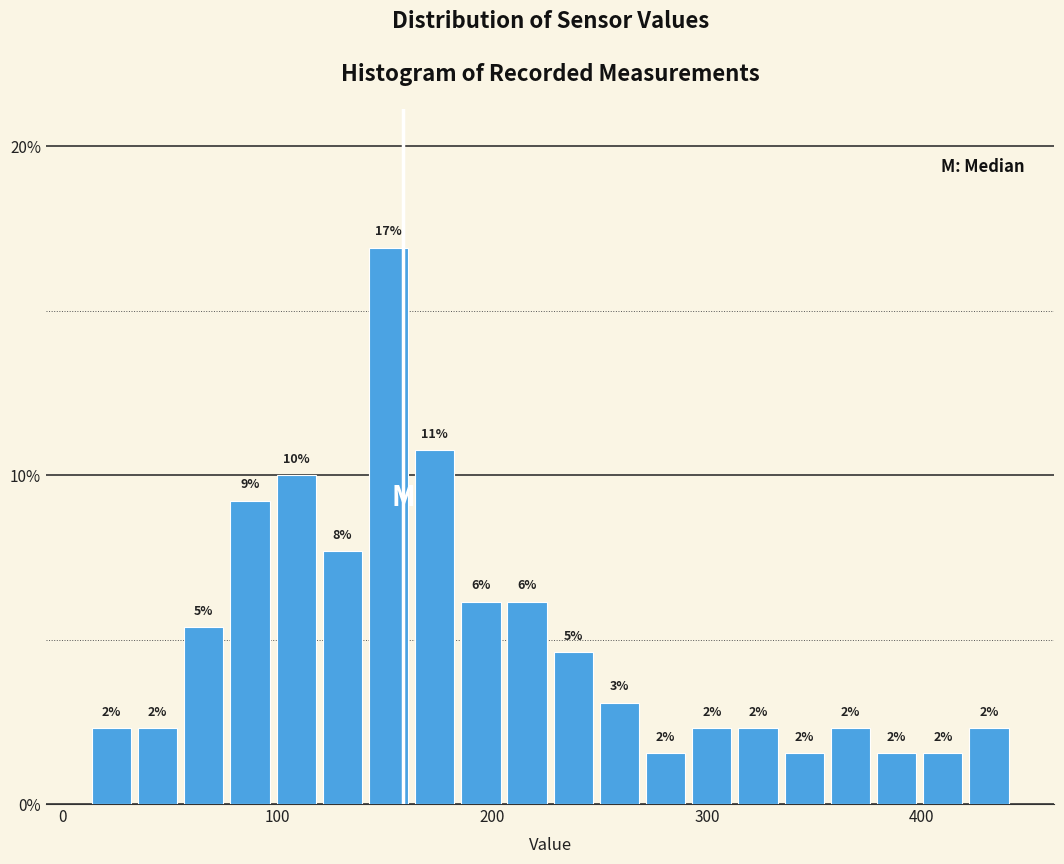

Read against the x-axis, roughly where is the centre of the tallest bar?

150